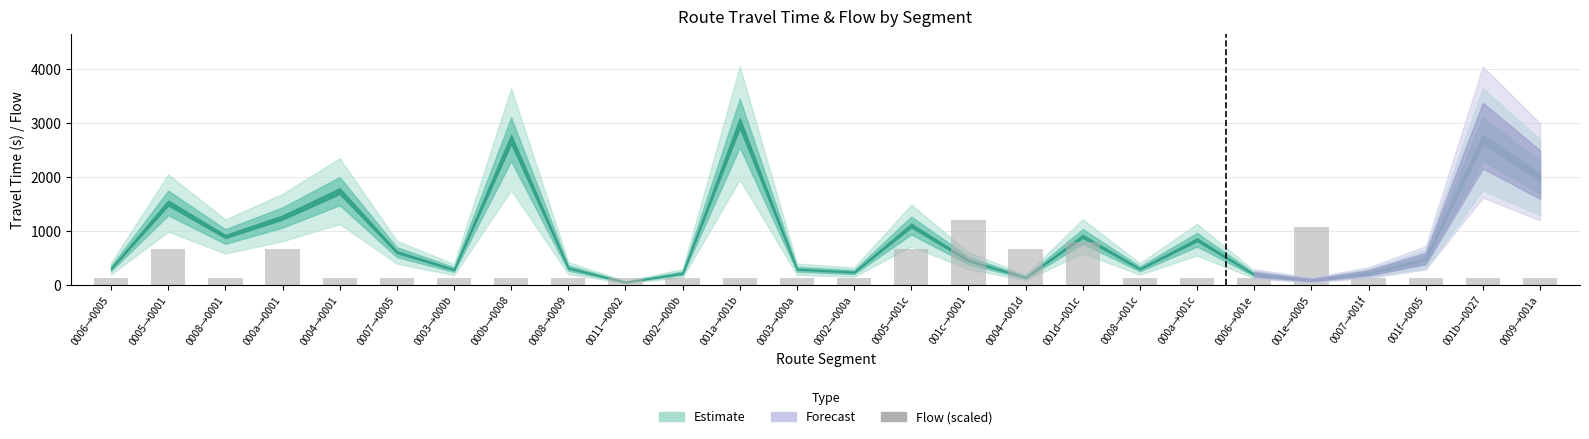

What is the smallest value displayed?

133.3